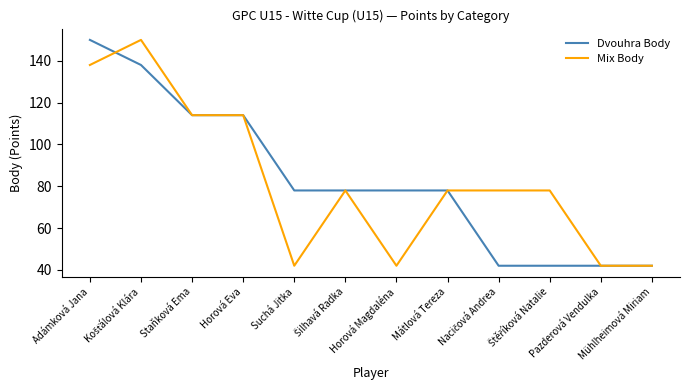

What is the maximum value shown in the chart?

150